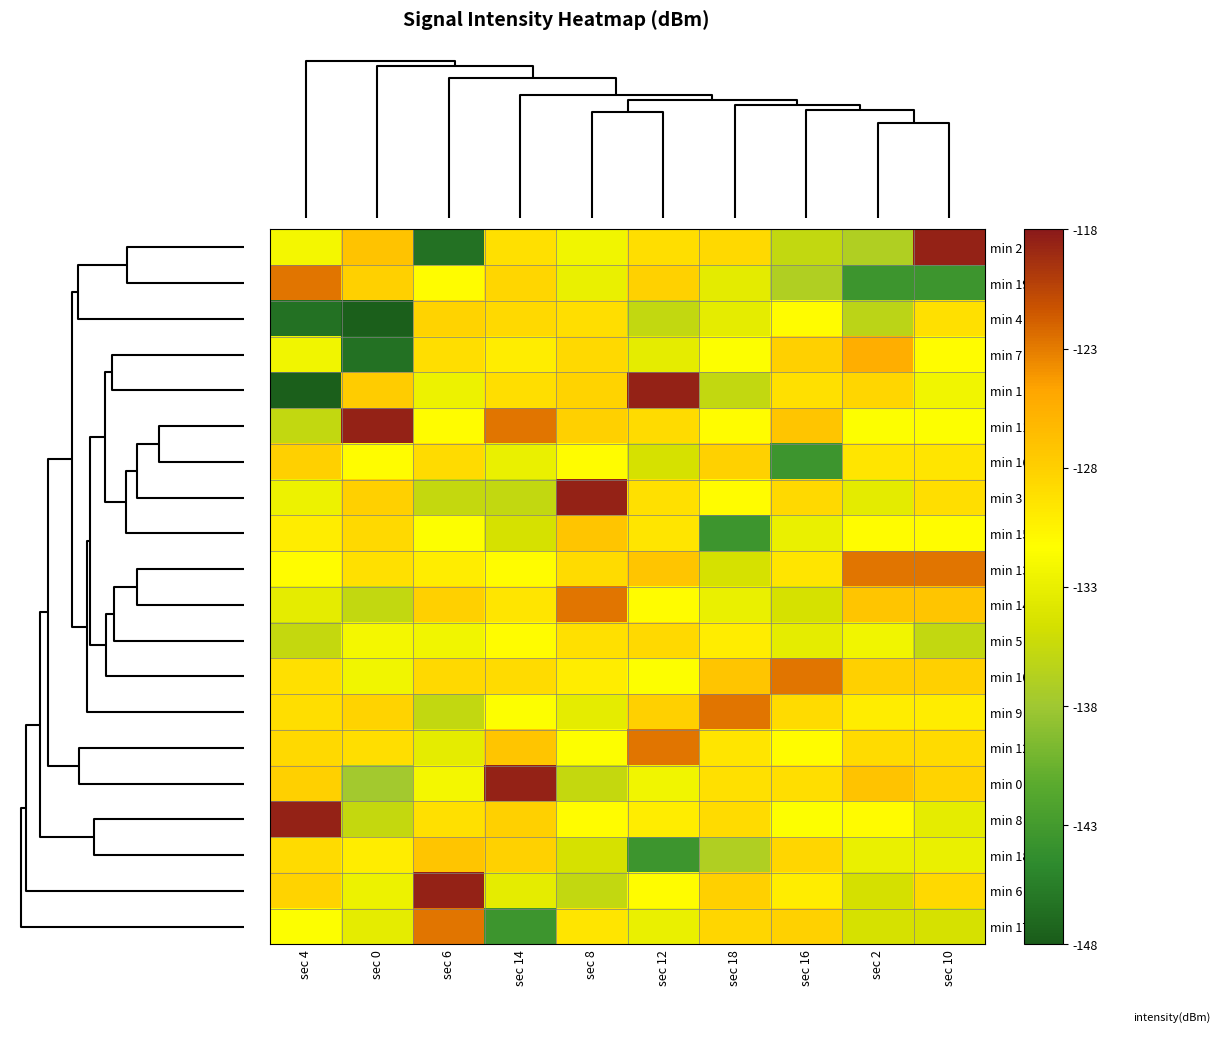

List the series in order of their peak value, highest first.

min 2, min 1, min 11, min 3, min 0, min 8, min 6, min 19, min 13, min 14, min 10, min 9, min 12, min 17, min 7, min 15, min 18, min 16, min 4, min 5